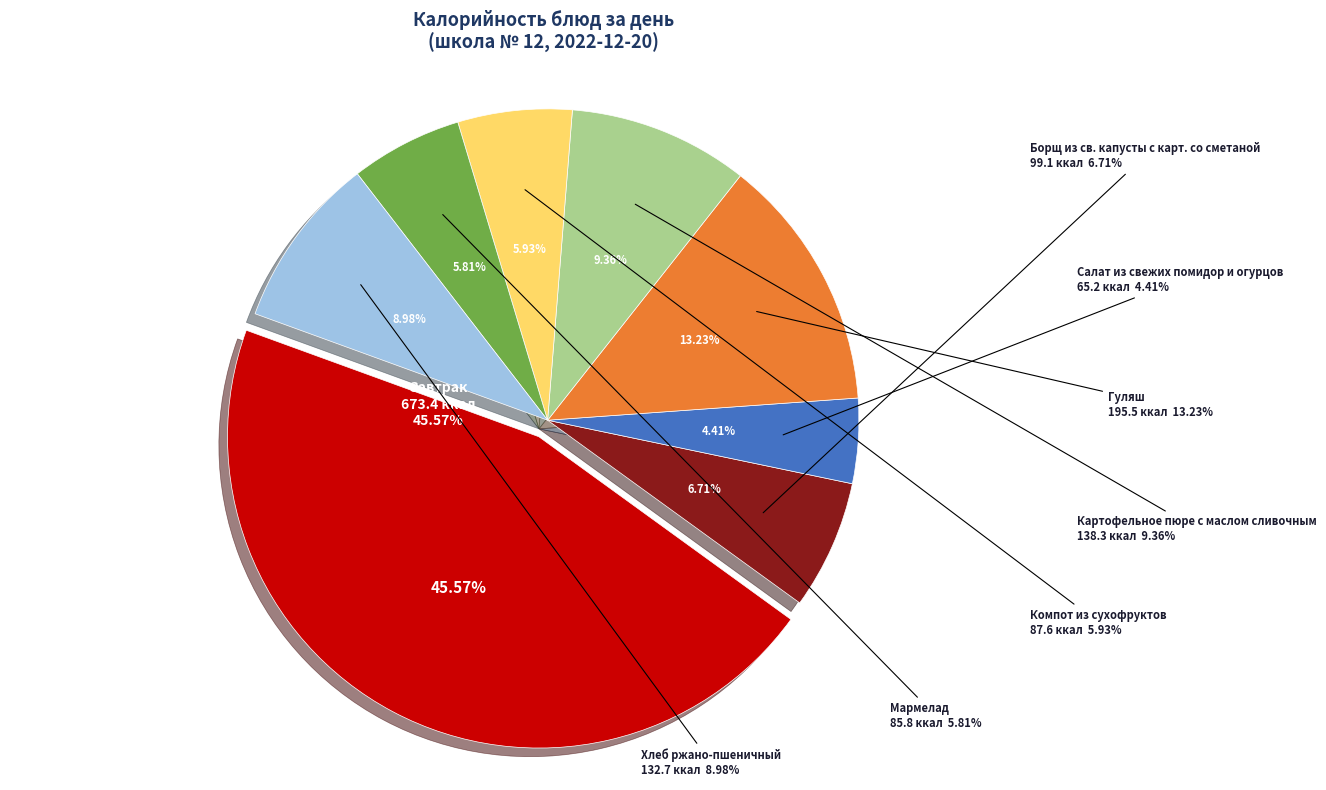

Which category has the smallest portion of the pie?

Салат из свежих помидор и огурцов